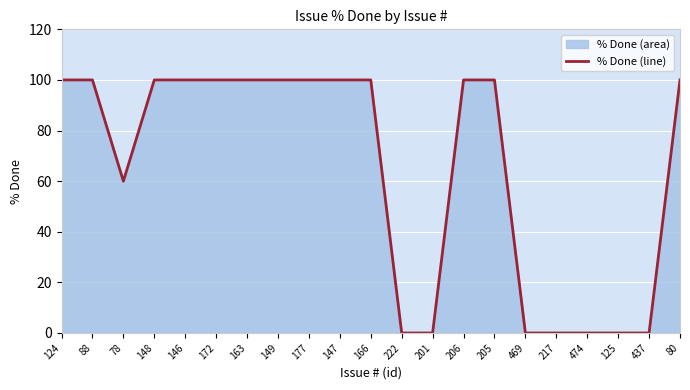

How many series are shown in this chart?

1